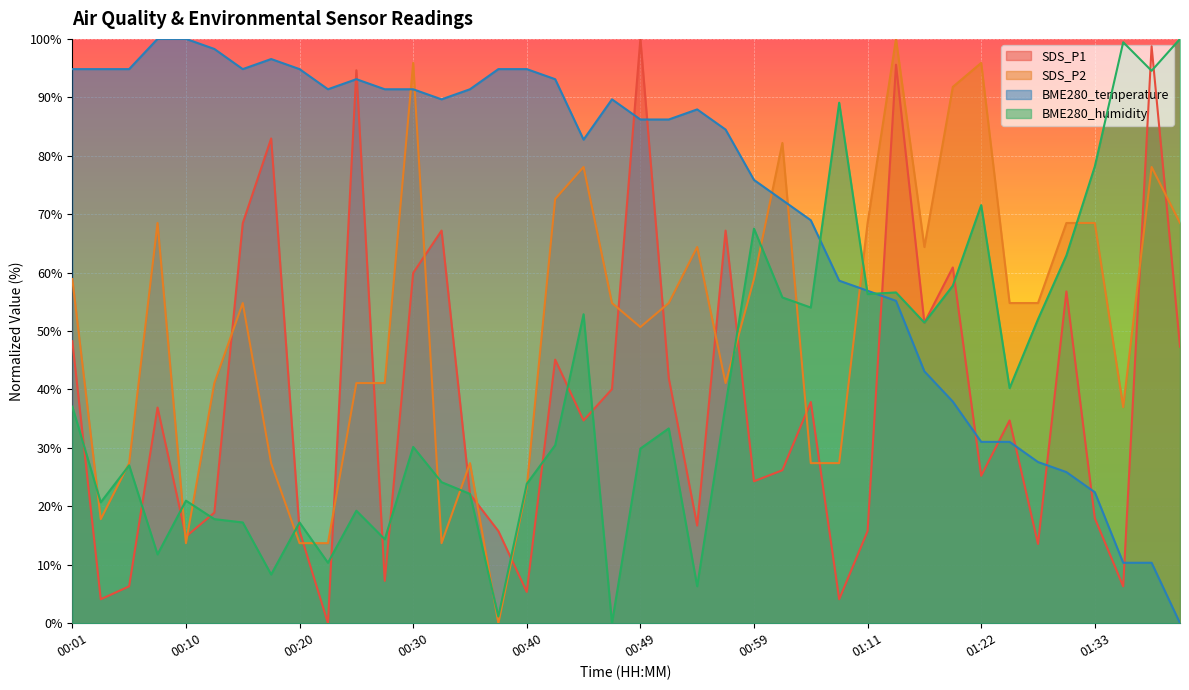

Where does the BME280_humidity series first go above 33?

00:01